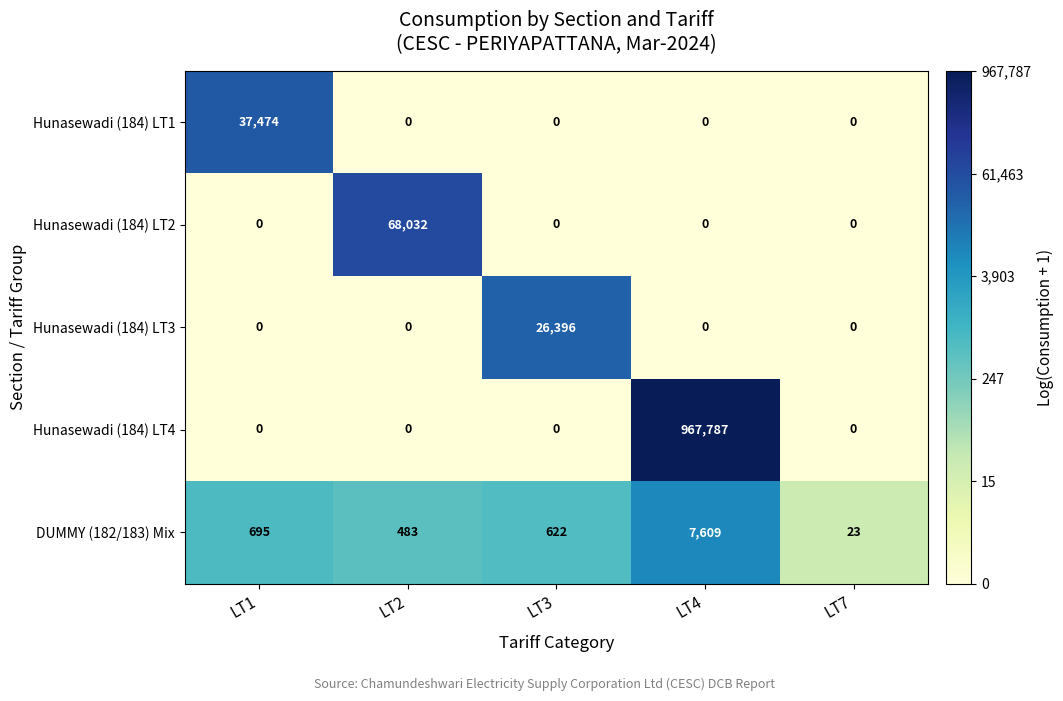

Reading left to right, what are all the values shown in this chart?

Hunasewadi (184) LT1: LT1=37474	LT2=0	LT3=0	LT4=0	LT7=0
Hunasewadi (184) LT2: LT1=0	LT2=68032	LT3=0	LT4=0	LT7=0
Hunasewadi (184) LT3: LT1=0	LT2=0	LT3=26396	LT4=0	LT7=0
Hunasewadi (184) LT4: LT1=0	LT2=0	LT3=0	LT4=967787	LT7=0
DUMMY (182/183) Mix: LT1=695	LT2=483	LT3=622	LT4=7609	LT7=23